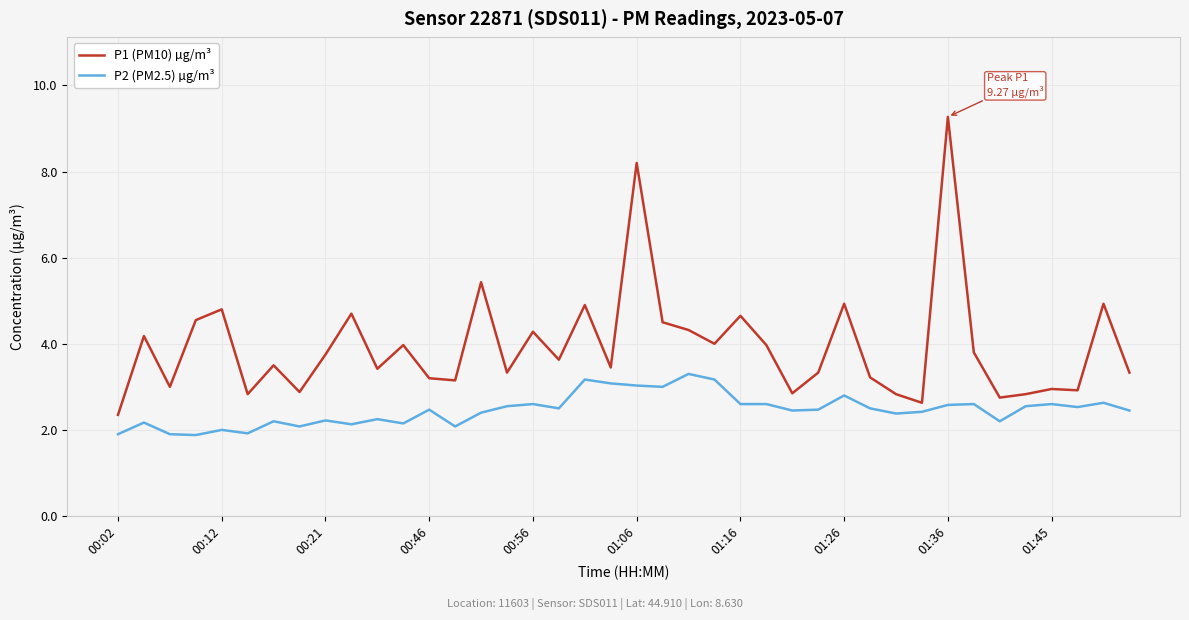

Which series has the largest range (max minus min)?

P1 (PM10) µg/m³